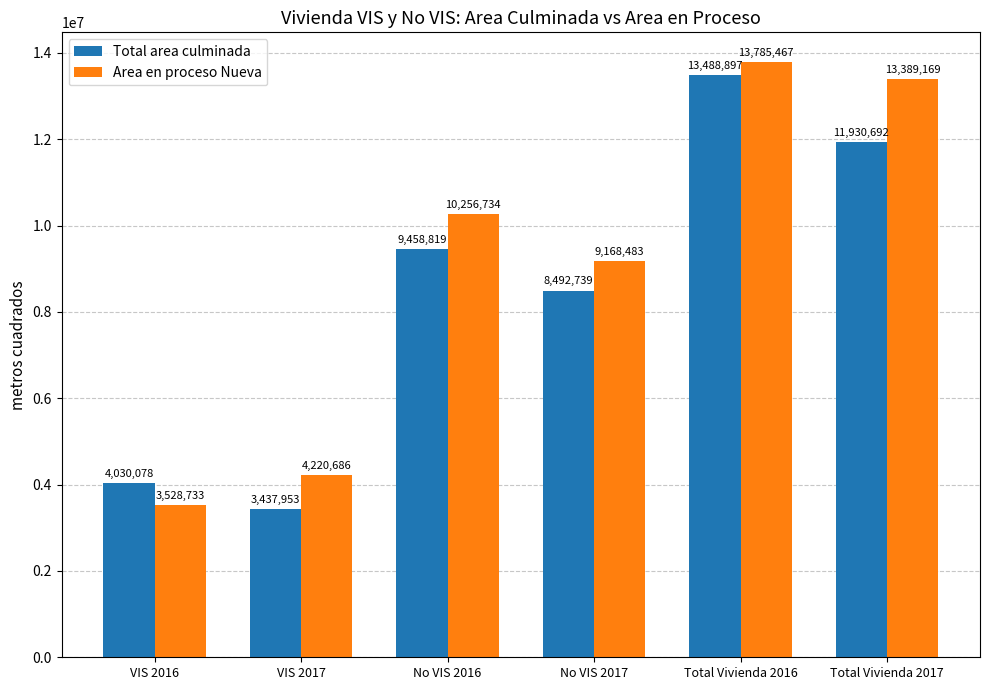

How many bars are there in total?

12